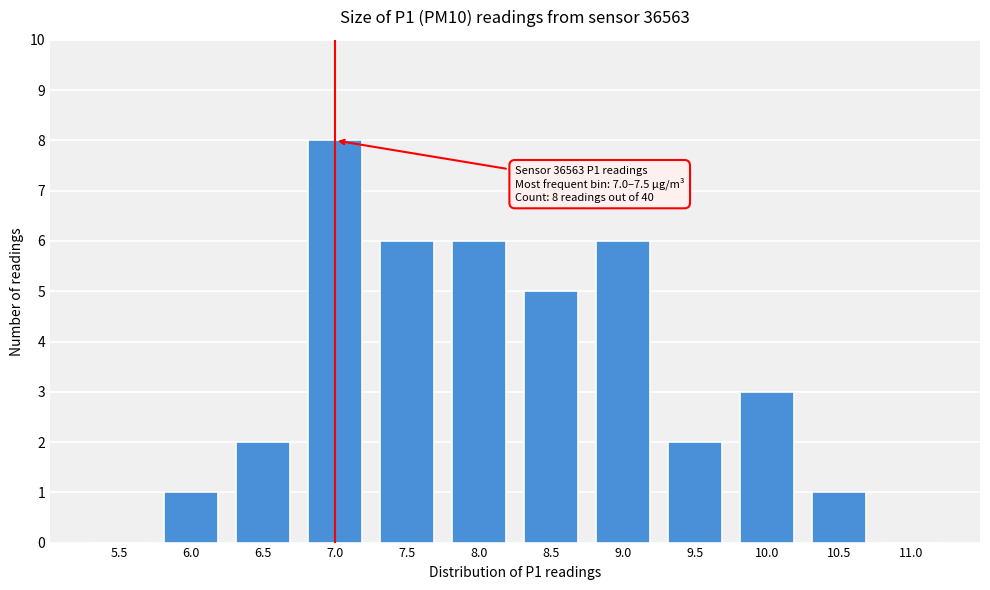

Reading left to right, transcribe all the data shown in this chart.

5.5=0	6.0=1	6.5=2	7.0=8	7.5=6	8.0=6	8.5=5	9.0=6	9.5=2	10.0=3	10.5=1	11.0=0